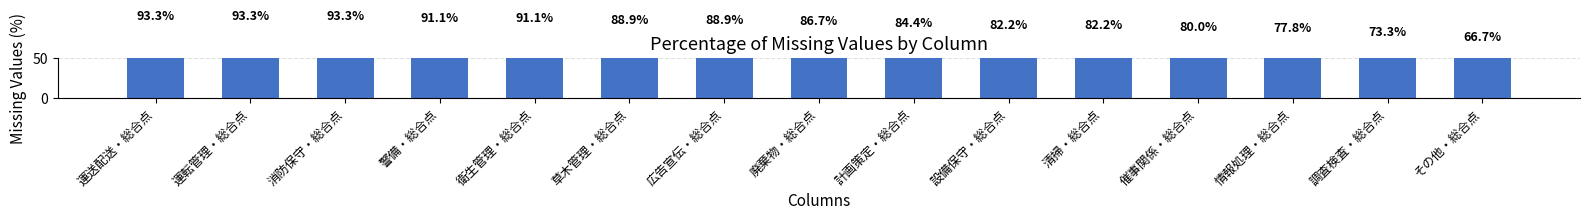

Count the number of data series in this chart.

1